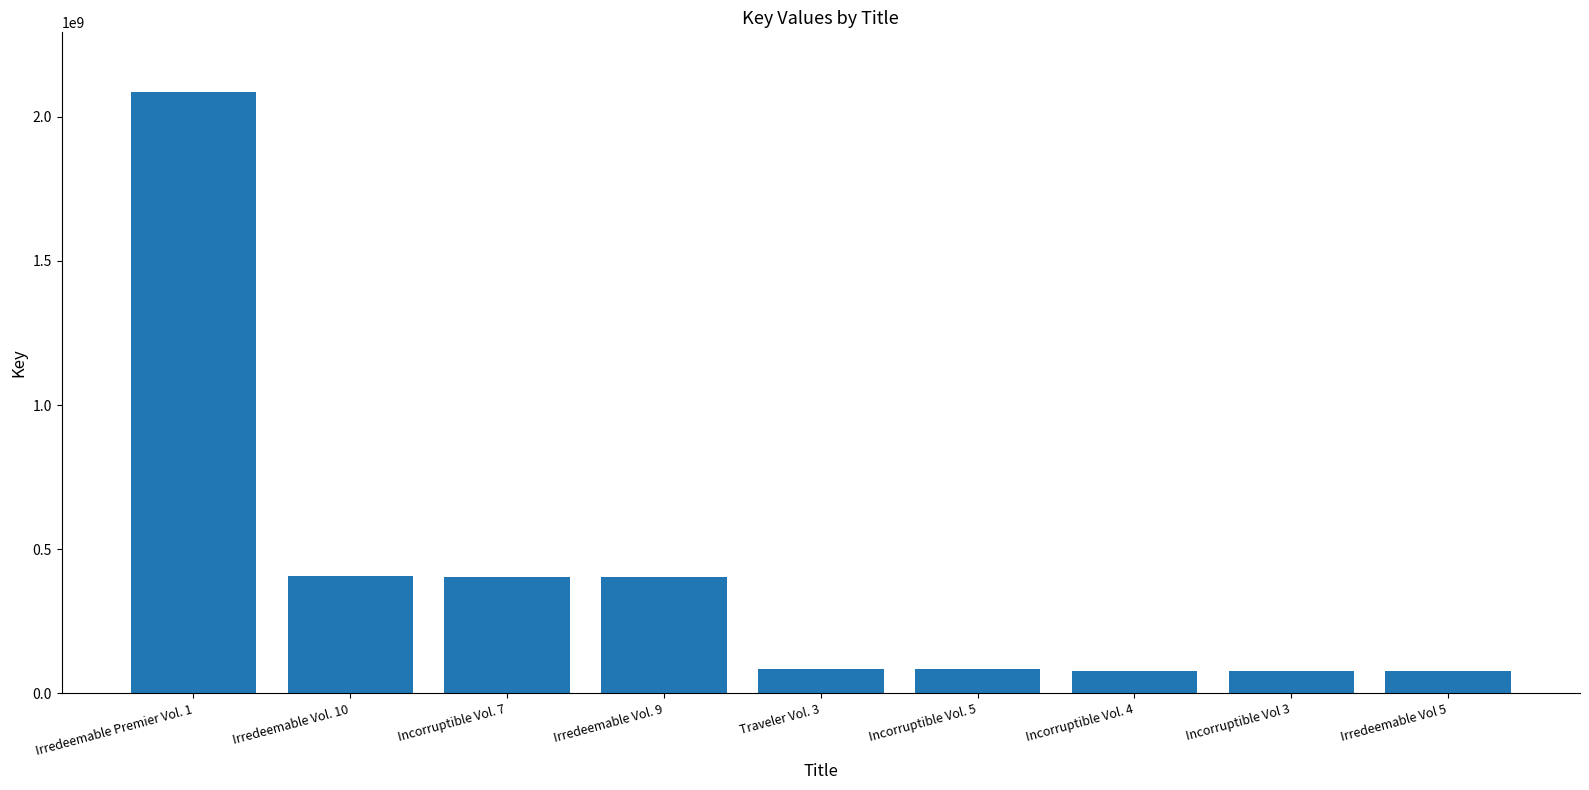

What is the difference between the maximum and minimum values?

2007002931